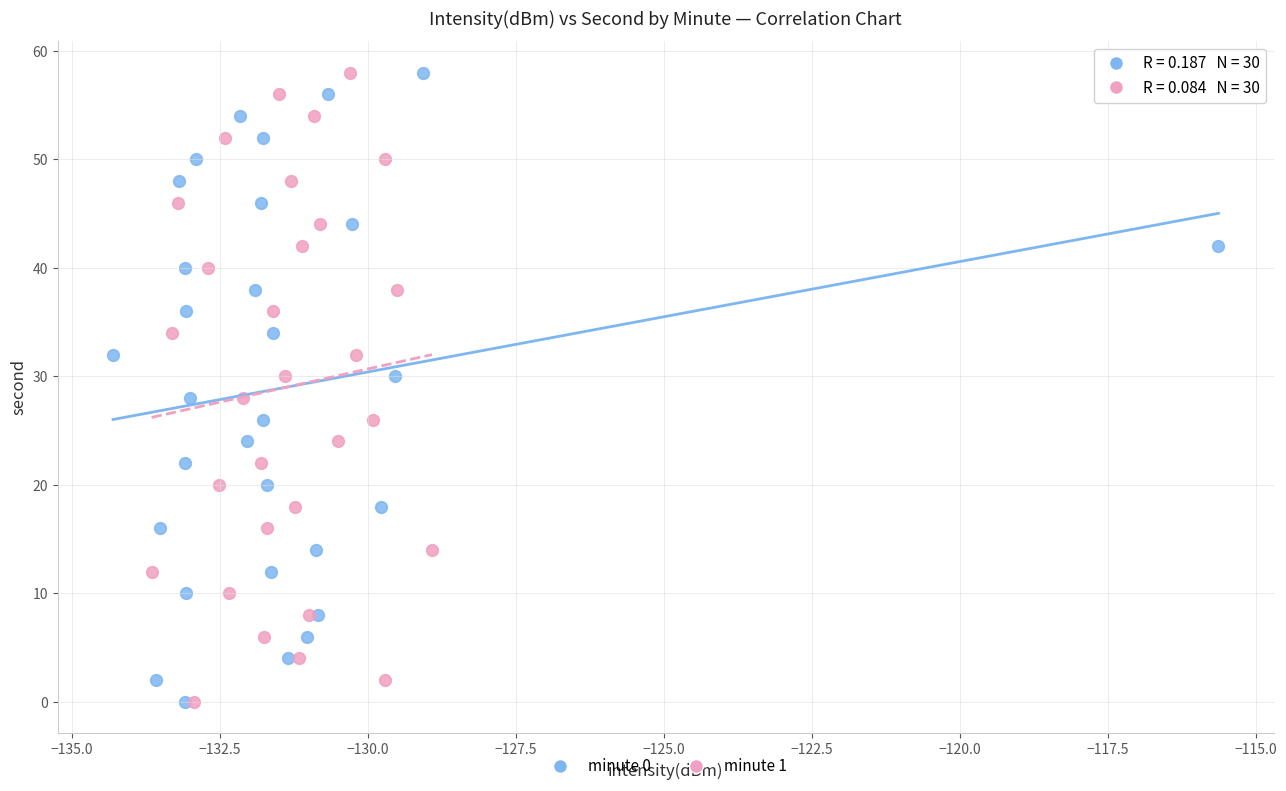

What are all the series names shown in the legend?

minute 0, minute 1